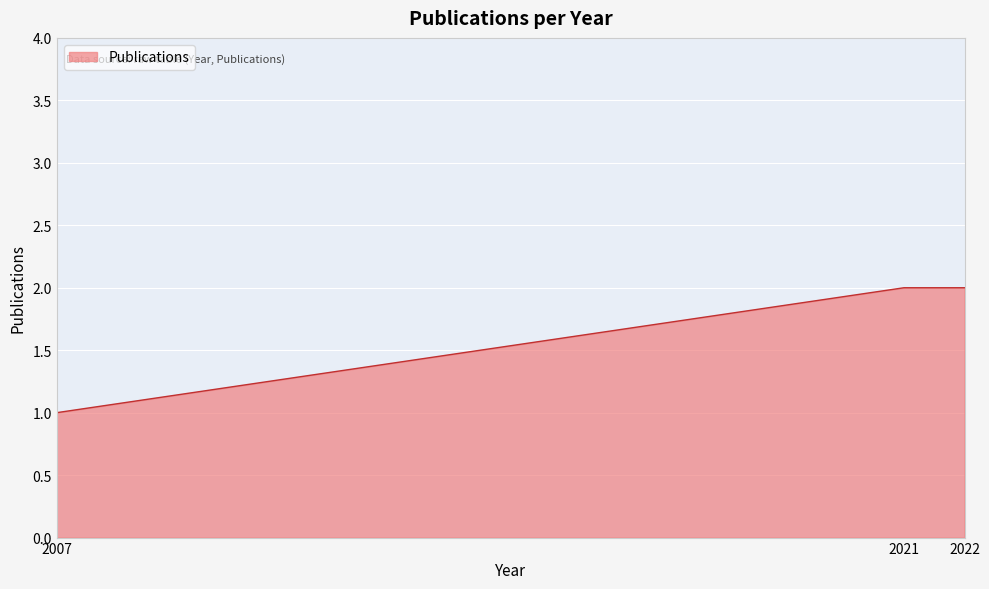

Reading right to left, what are all the values shown in this chart?

2	2	1